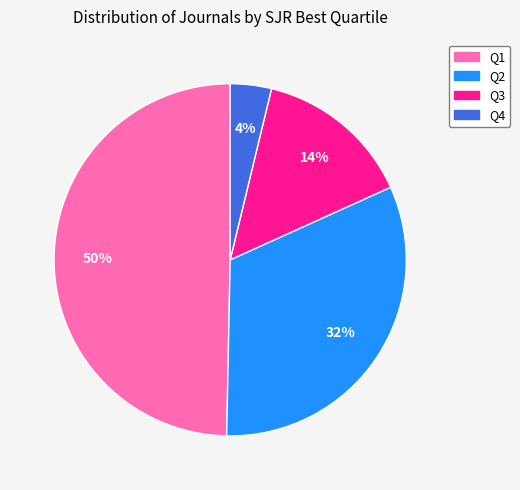

Does Q1 represent more than half of the total?

No